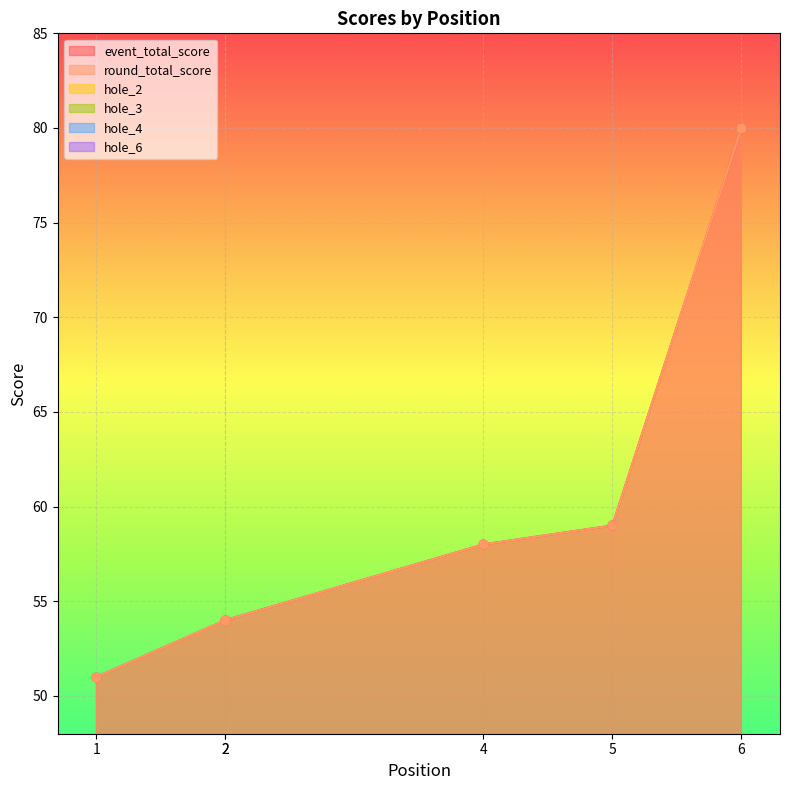

At which category is the sum across all series the highest?

6